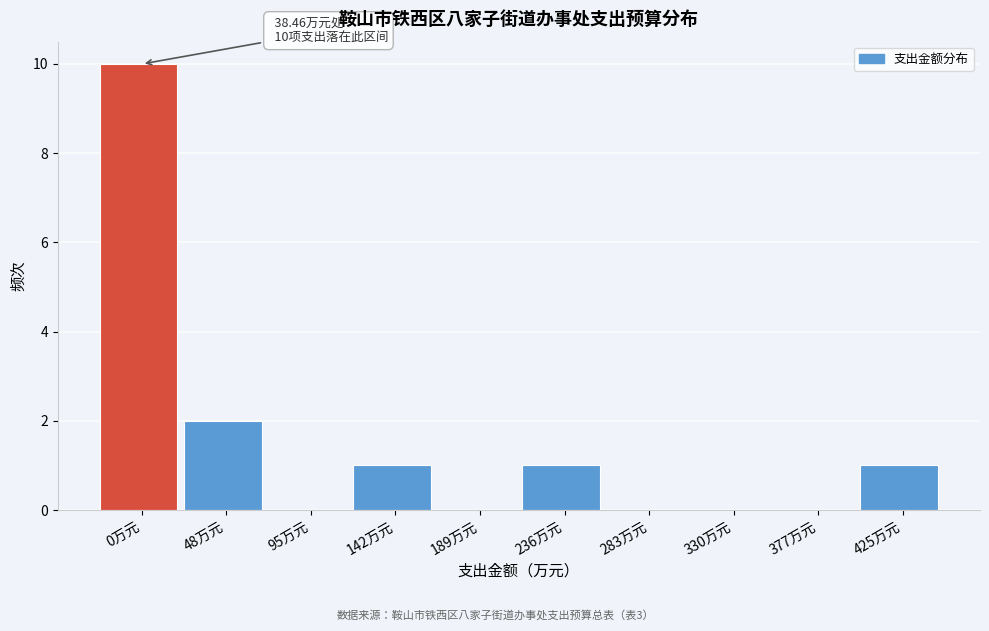

Reading left to right, transcribe all the data shown in this chart.

0万元=10	48万元=2	95万元=0	142万元=1	189万元=0	236万元=1	283万元=0	330万元=0	377万元=0	425万元=1